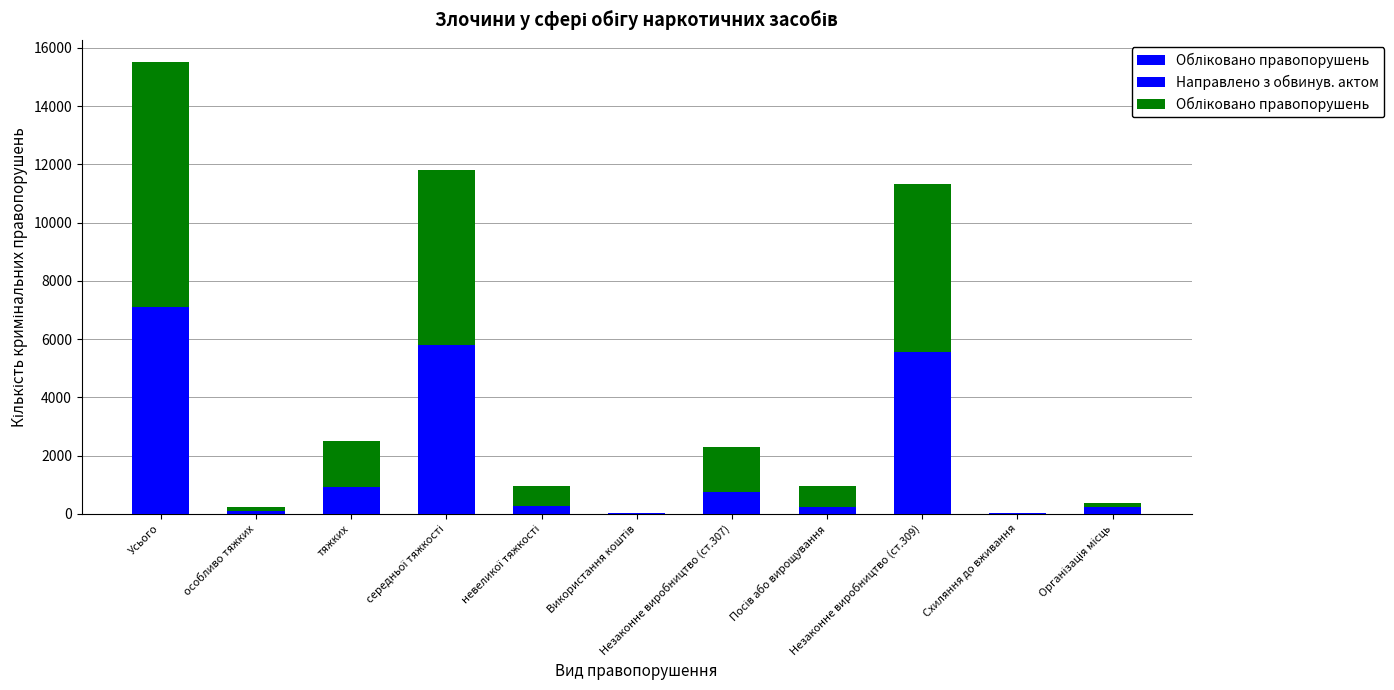

What is the label of the 7th bar from the right?

невеликої тяжкості